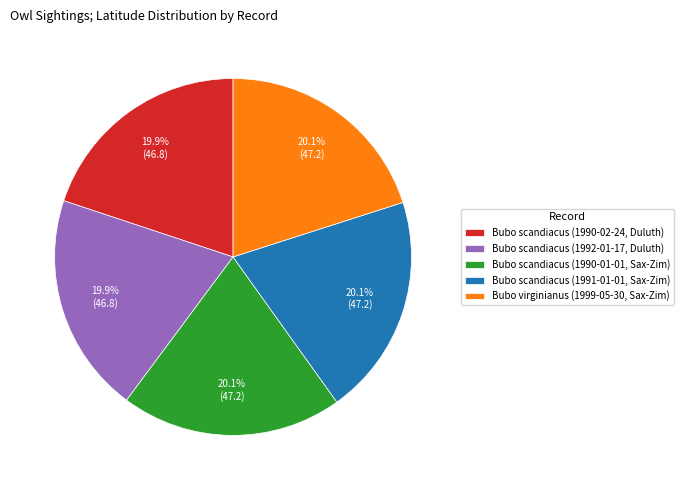

What percentage is NOT represented by Bubo scandiacus (1990-01-01, Sax-Zim)?

79.9%